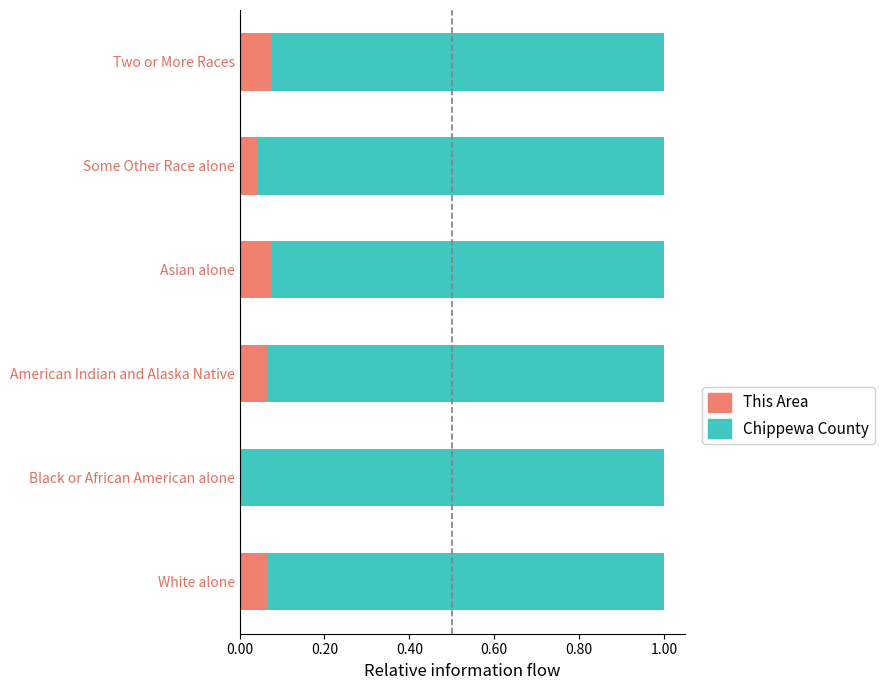

Which category has the lowest value in the This Area series?

Black or African American alone